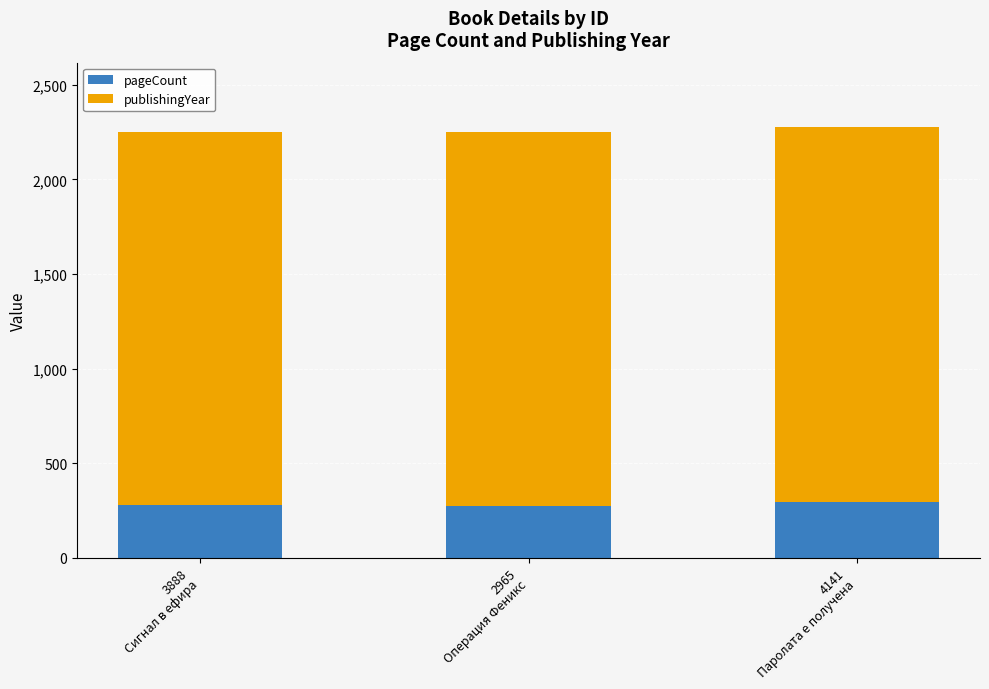

What is the lowest value of the pageCount series?

272